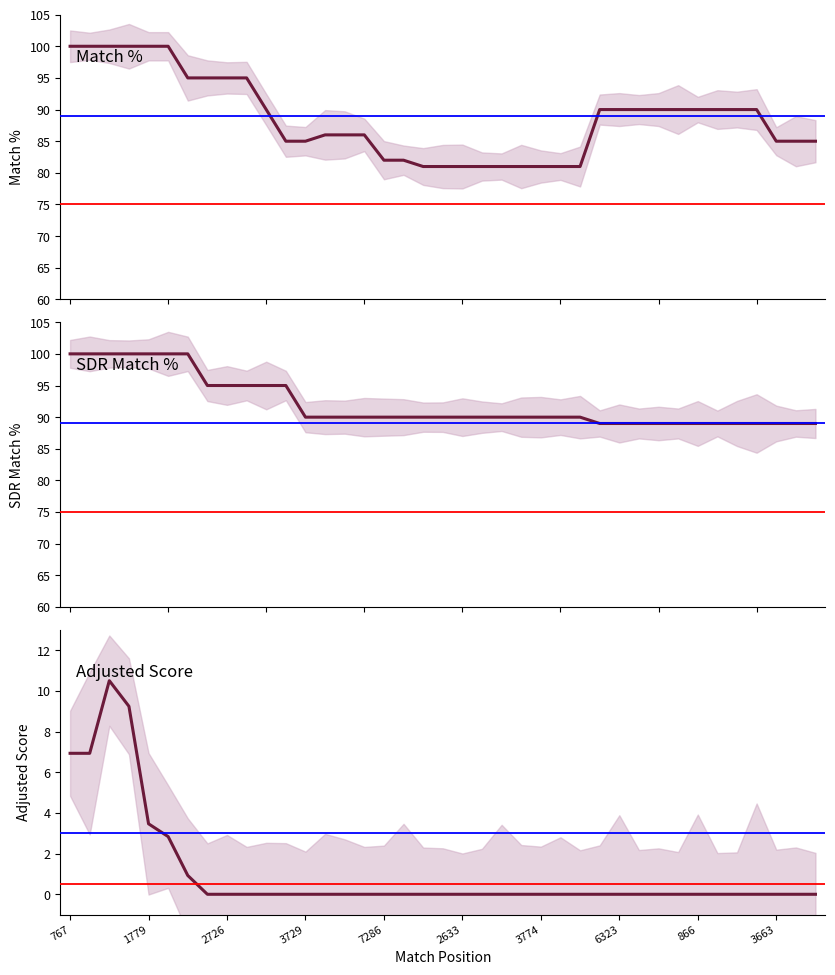

What is the difference between the maximum and minimum values in the SDR Match % series?

11.0